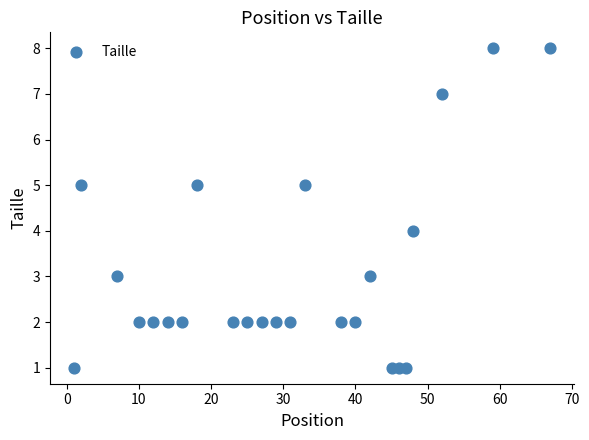

What is the range of X values (max minus min)?

66